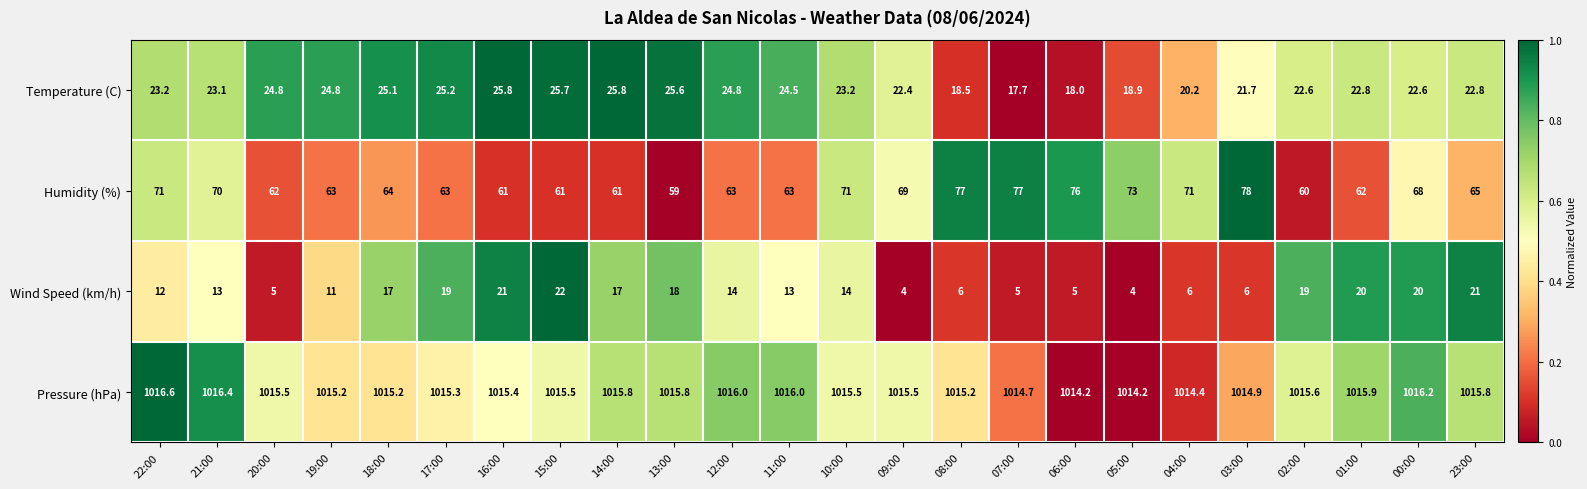

Which series has the largest total across all categories?

Pressure (hPa)